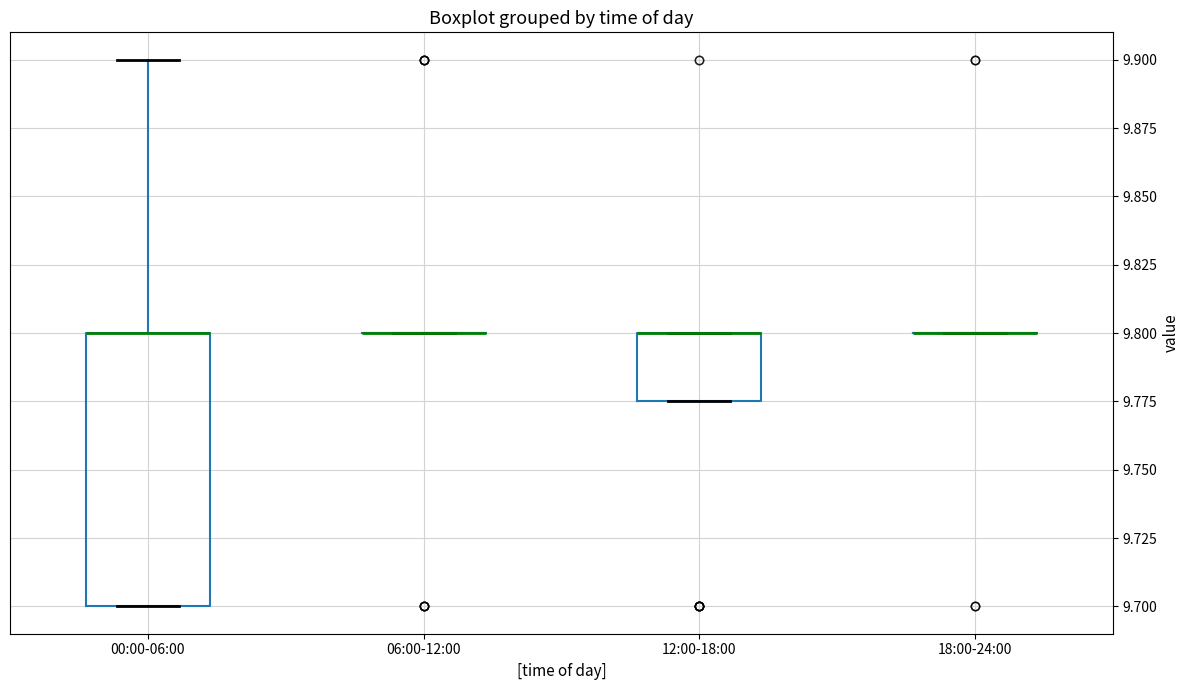

Which box is the tallest, from its lower edge to its upper edge?

00:00-06:00